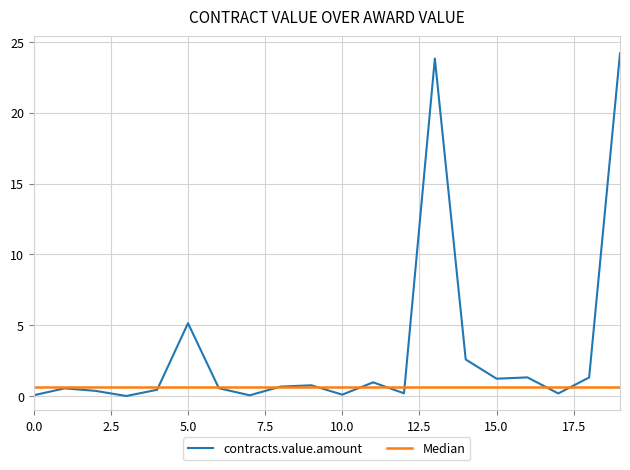

Reading right to left, transcribe all the data shown in this chart.

24.2	1.3	0.2	1.3	1.2	2.6	23.8	0.2	1.0	0.1	0.8	0.7	0.0	0.6	5.1	0.4	0.0	0.4	0.5	0.1